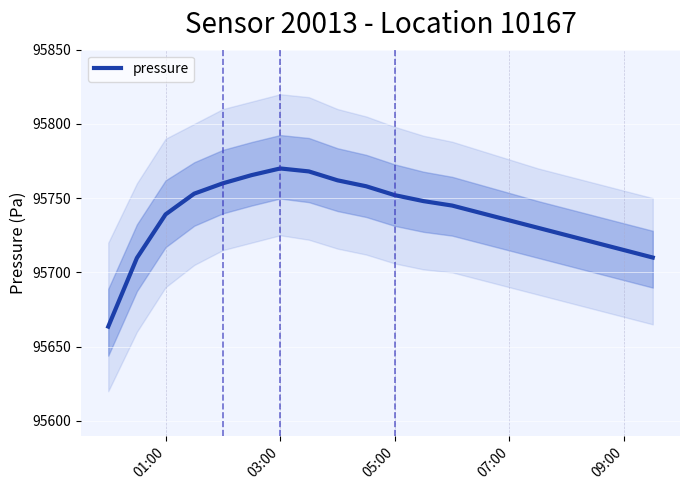

What is the lowest value of the pressure series?

95663.5